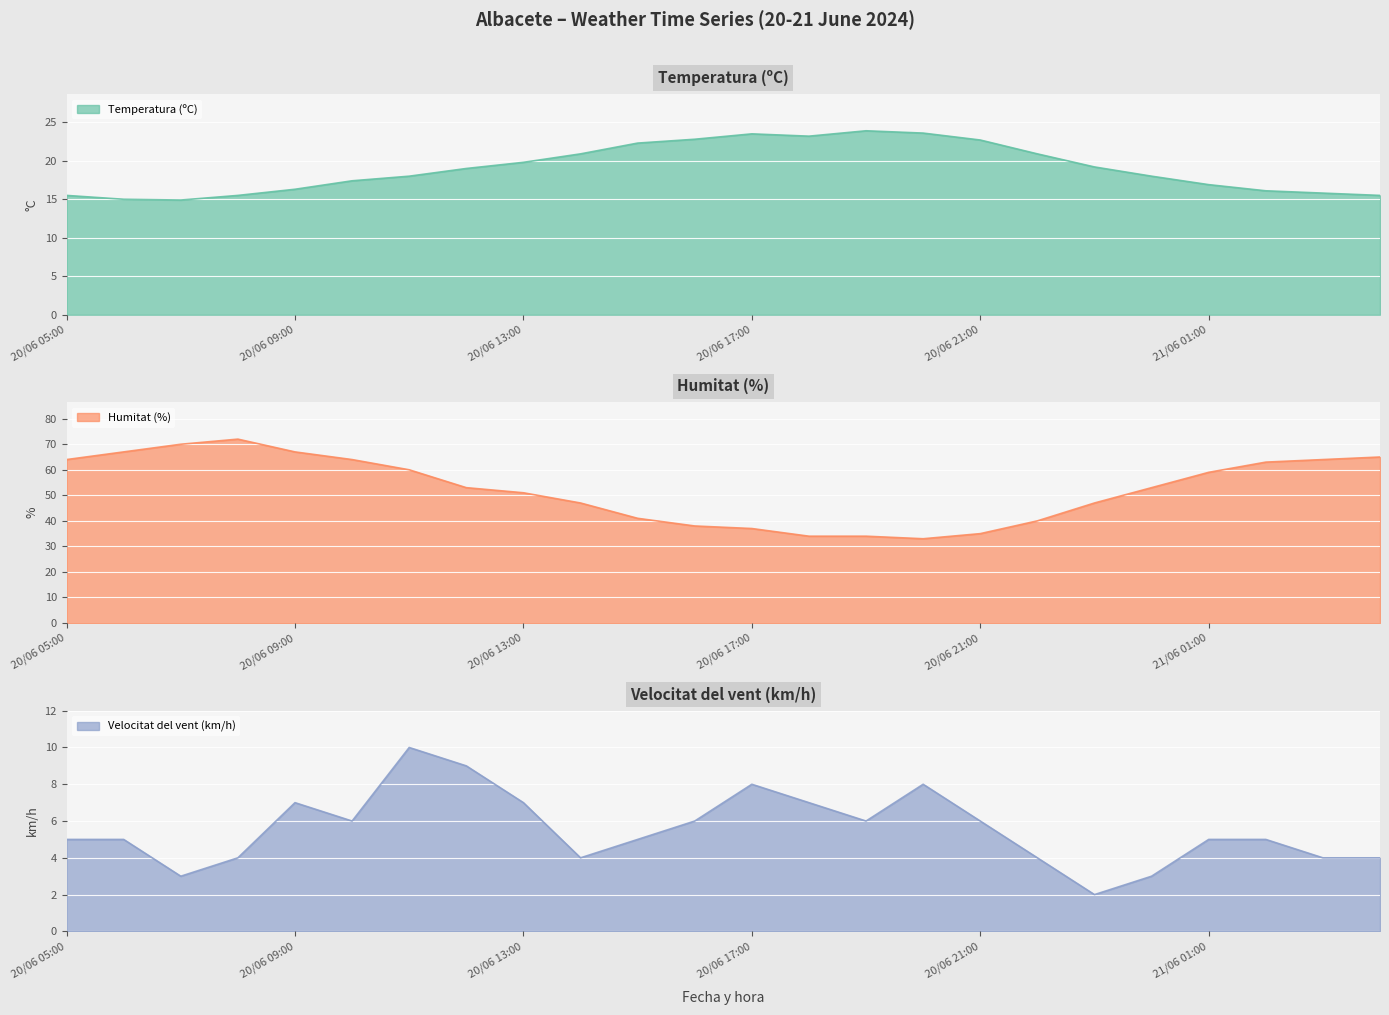

List the labels in order of Humitat (%) value, smallest first.

20/06 20:00, 20/06 18:00, 20/06 19:00, 20/06 21:00, 20/06 17:00, 20/06 16:00, 20/06 22:00, 20/06 15:00, 20/06 14:00, 20/06 23:00, 20/06 13:00, 20/06 12:00, 21/06 00:00, 21/06 01:00, 20/06 11:00, 21/06 02:00, 20/06 05:00, 20/06 10:00, 21/06 03:00, 21/06 04:00, 20/06 06:00, 20/06 09:00, 20/06 07:00, 20/06 08:00